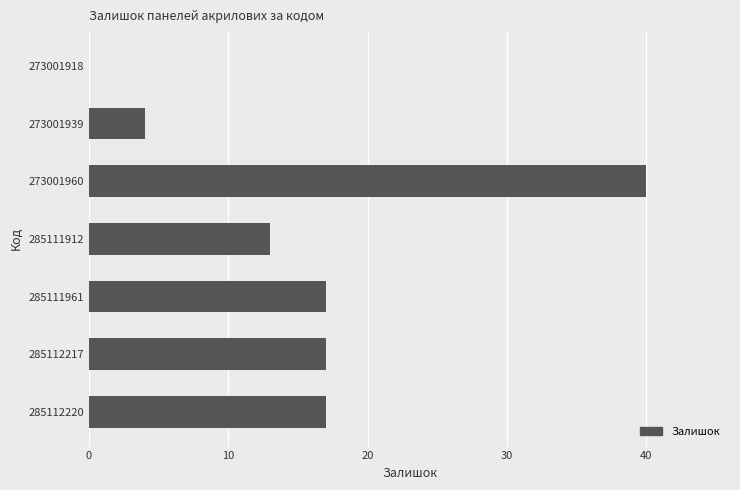

Approximately how many times larger is the value at 285112220 compared to 273001960?

0.4